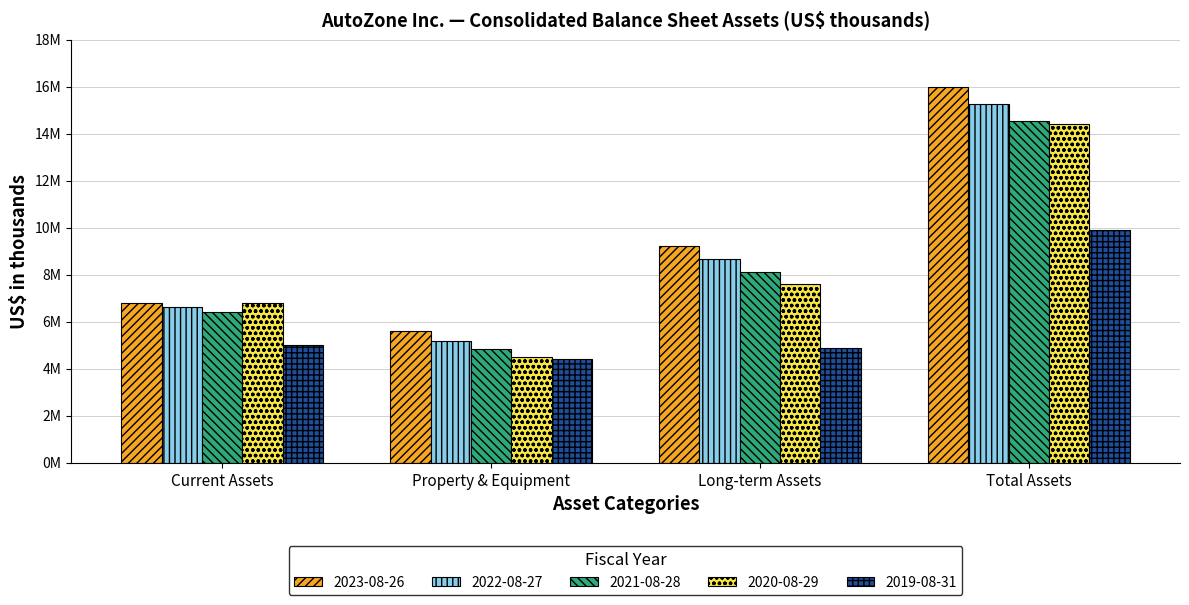

Which series changed the most between Current Assets and Property & Equipment?

2020-08-29